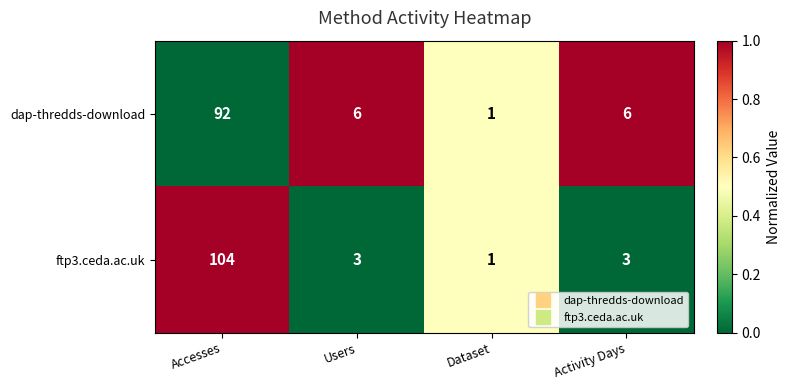

What is the approximate value of dap-thredds-download at Users, to the nearest 10?

10